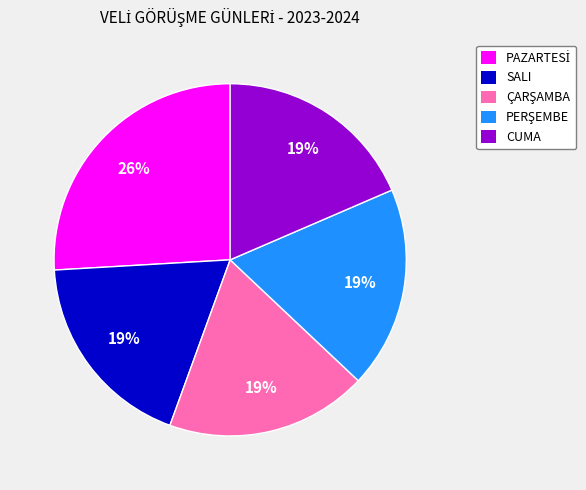

True or false: CUMA accounts for 19% of the total.

True